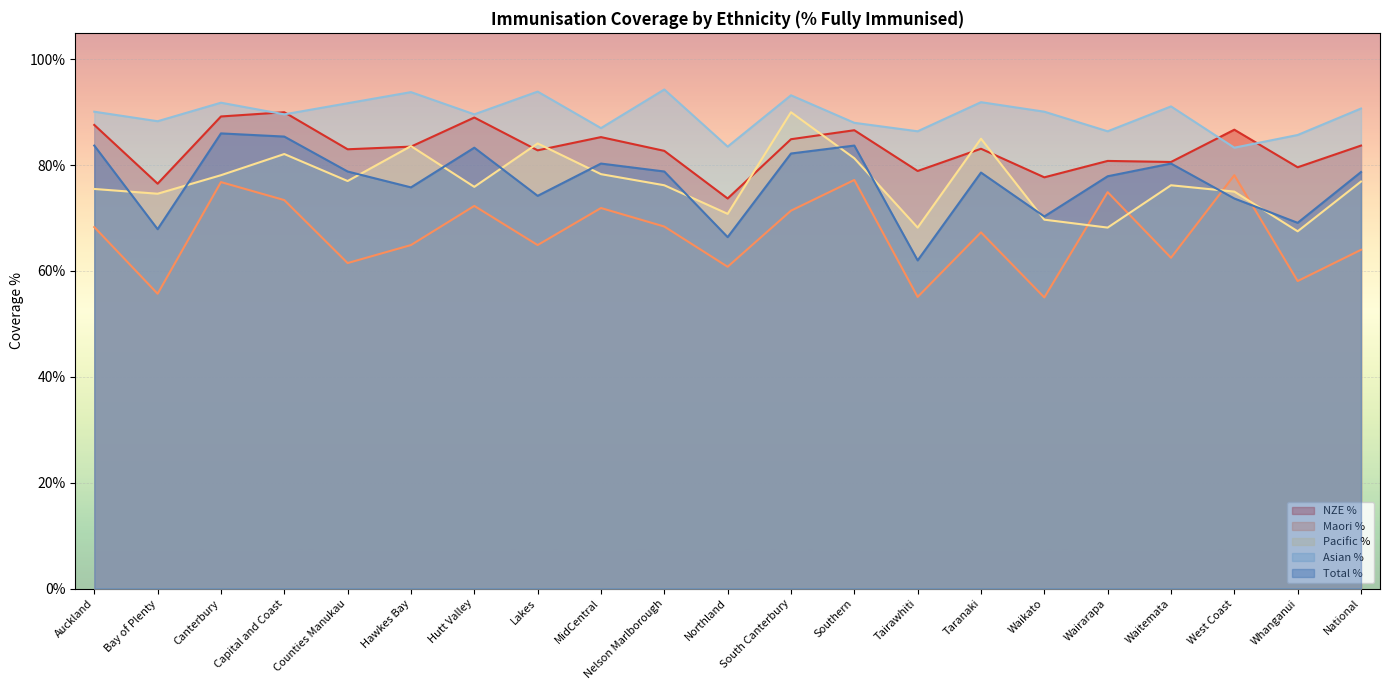

List the labels in order of NZE % value, largest first.

Capital and Coast, Canterbury, Hutt Valley, Auckland, West Coast, Southern, MidCentral, South Canterbury, National, Hawkes Bay, Taranaki, Counties Manukau, Lakes, Nelson Marlborough, Wairarapa, Waitemata, Whanganui, Tairawhiti, Waikato, Bay of Plenty, Northland